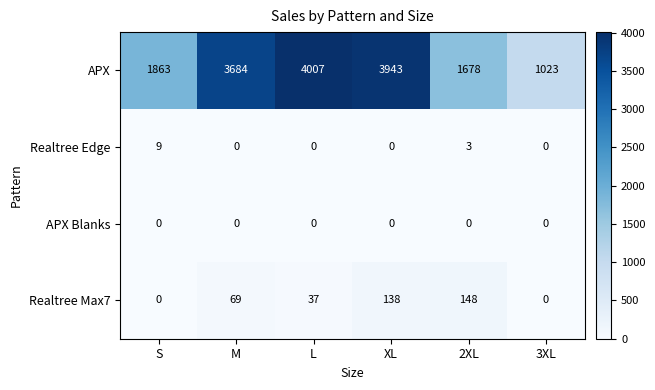

How many distinct data groups are displayed?

4